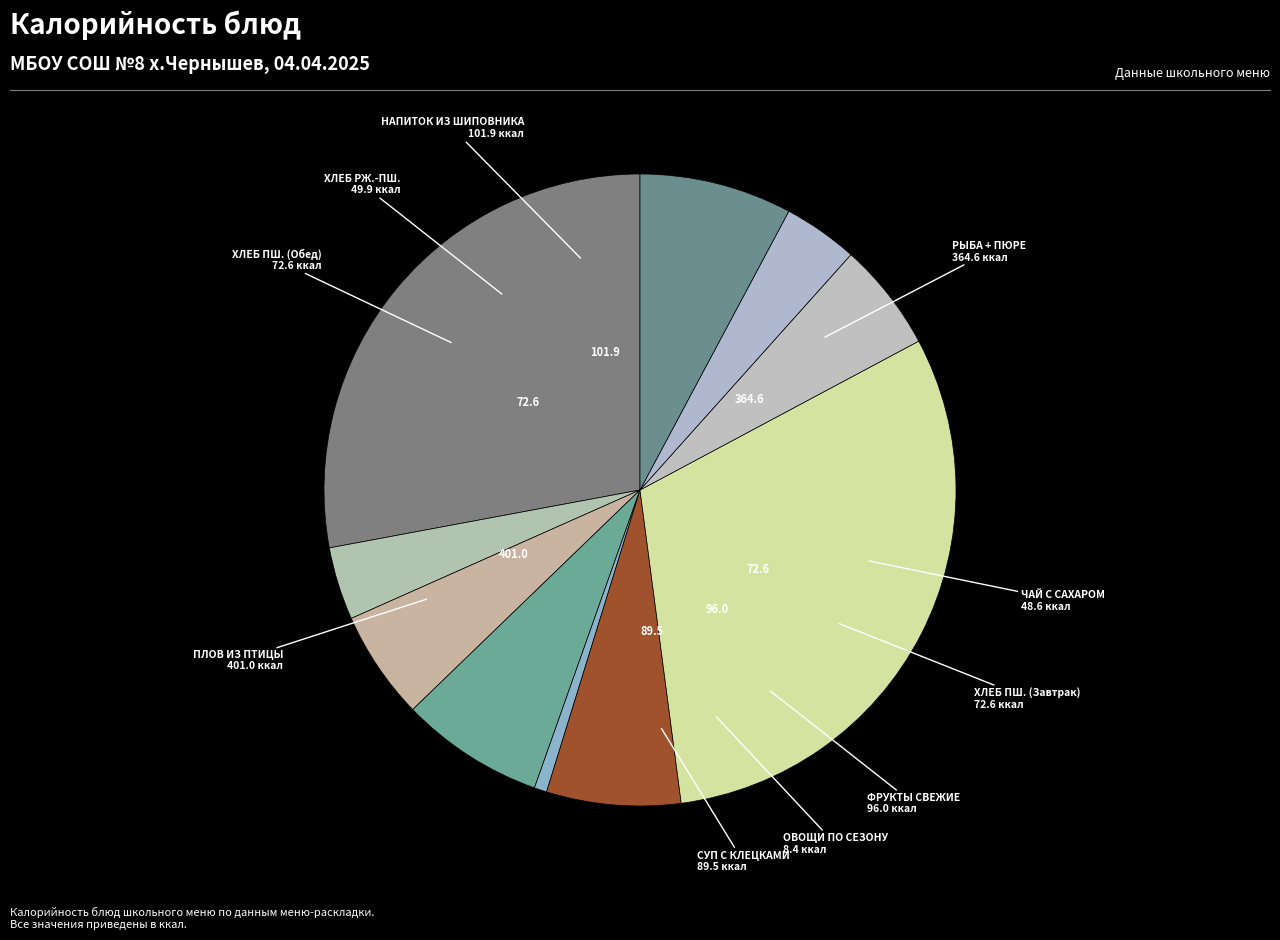

Count the number of slices in the pie.

10